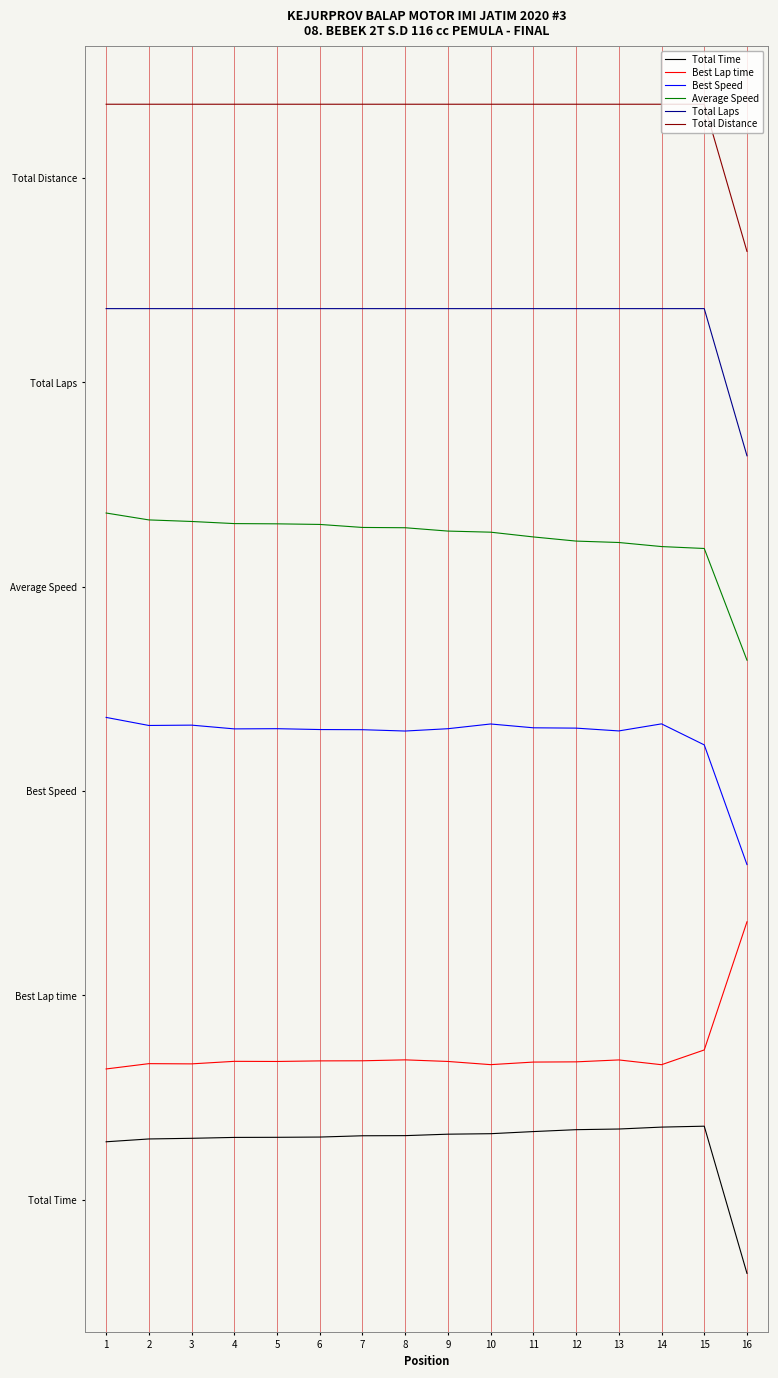

Reading right to left, list all the values displayed in this chart.

Total Time: -0.9	0.9	0.9	0.9	0.9	0.8	0.8	0.8	0.8	0.8	0.8	0.8	0.8	0.8	0.7	0.7
Best Lap time: 3.4	1.8	1.7	1.7	1.7	1.7	1.7	1.7	1.7	1.7	1.7	1.7	1.7	1.7	1.7	1.6
Best Speed: 4.1	5.6	5.8	5.7	5.8	5.8	5.8	5.8	5.7	5.7	5.8	5.8	5.8	5.8	5.8	5.9
Average Speed: 6.6	8.0	8.0	8.0	8.1	8.1	8.2	8.2	8.2	8.2	8.3	8.3	8.3	8.3	8.3	8.4
Total Laps: 9.1	10.9	10.9	10.9	10.9	10.9	10.9	10.9	10.9	10.9	10.9	10.9	10.9	10.9	10.9	10.9
Total Distance: 11.6	13.4	13.4	13.4	13.4	13.4	13.4	13.4	13.4	13.4	13.4	13.4	13.4	13.4	13.4	13.4